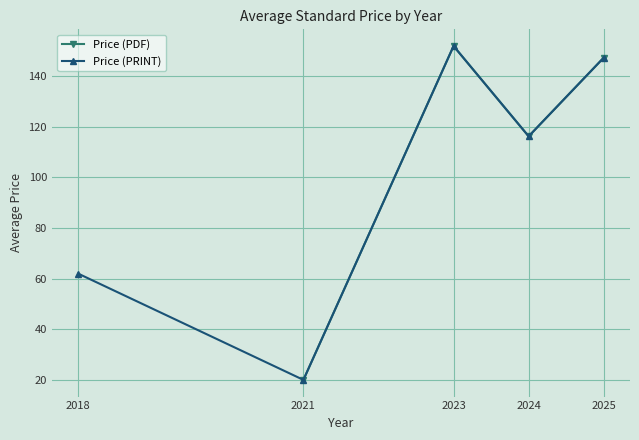

What are all the series names shown in the legend?

Price (PDF), Price (PRINT)